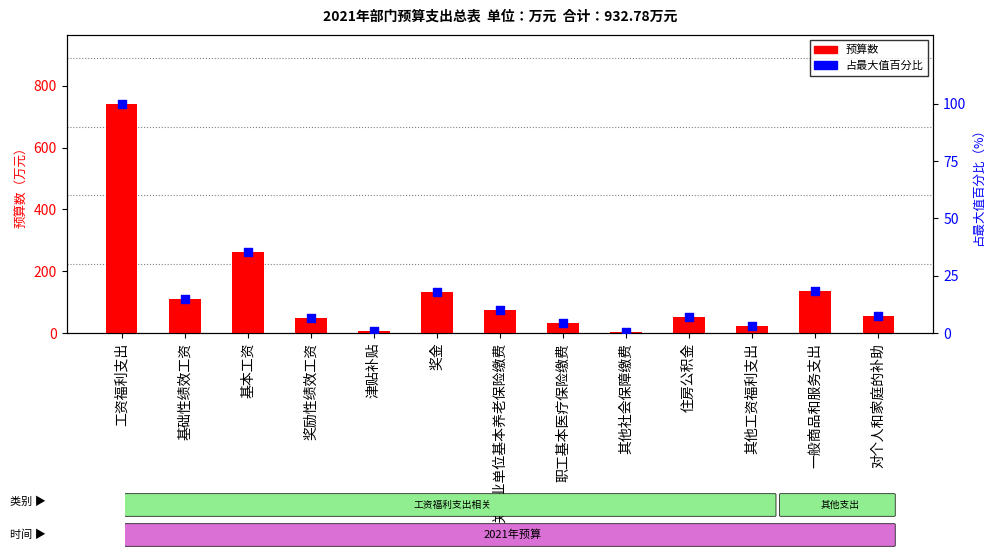

What is the total value across all series at 对个人和家庭的补助?

62.0